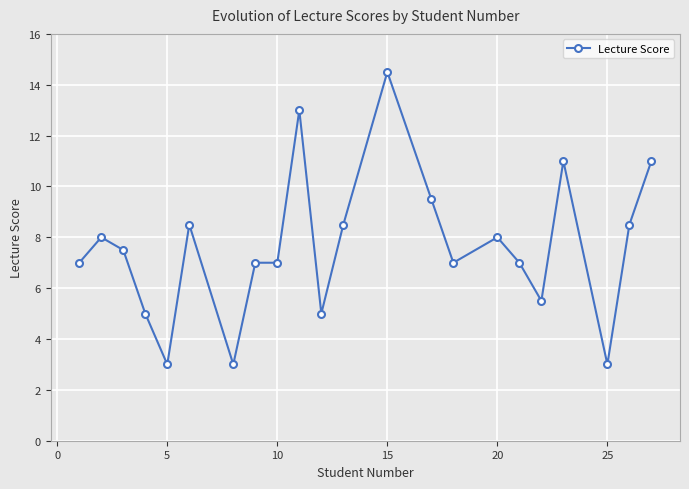

What is the difference between the second highest and second lowest values?

10.0